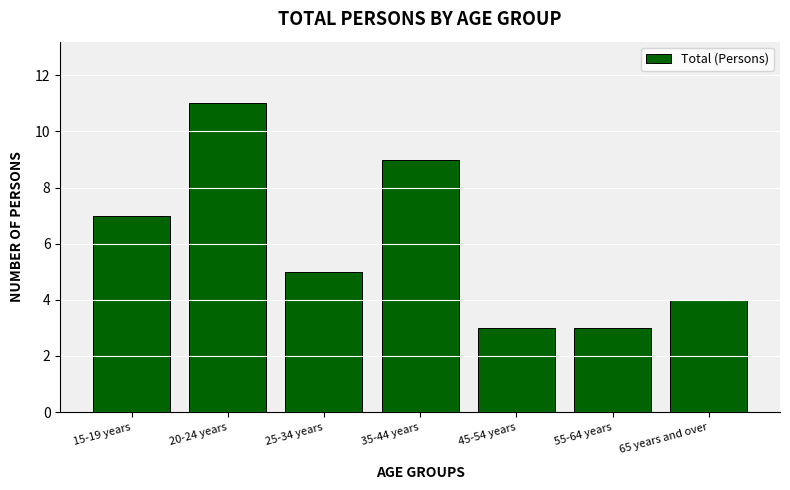

Reading left to right, what are all the values shown in this chart?

7	11	5	9	3	3	4